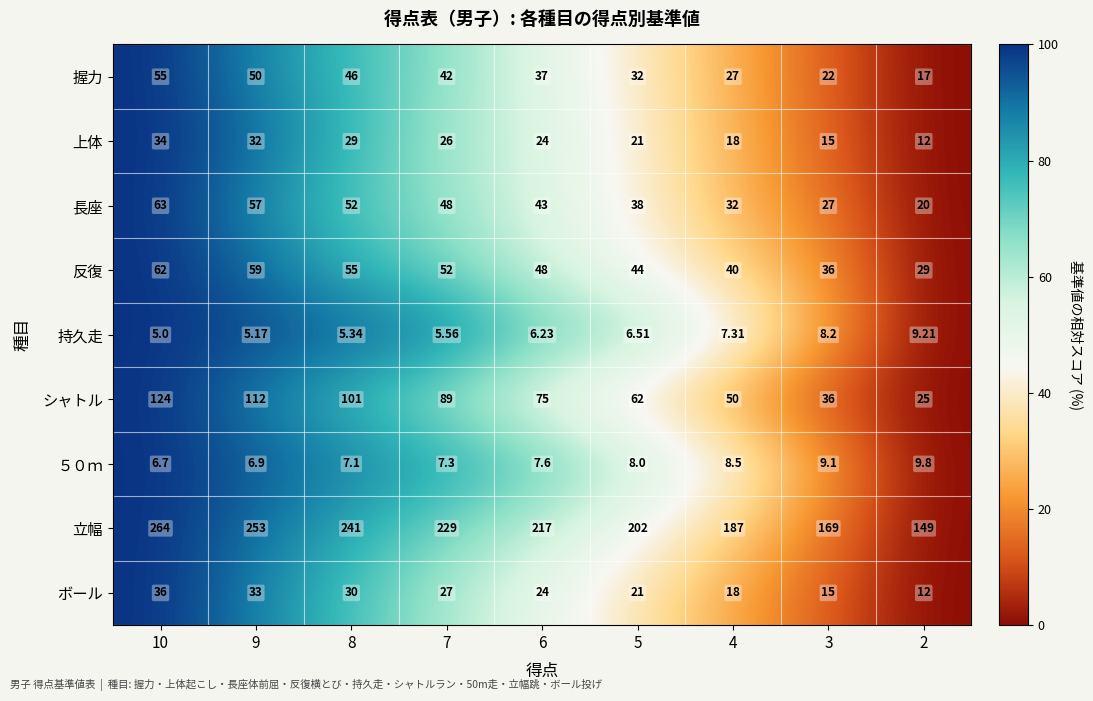

Between 7 and 6, which series saw the biggest shift?

シャトル